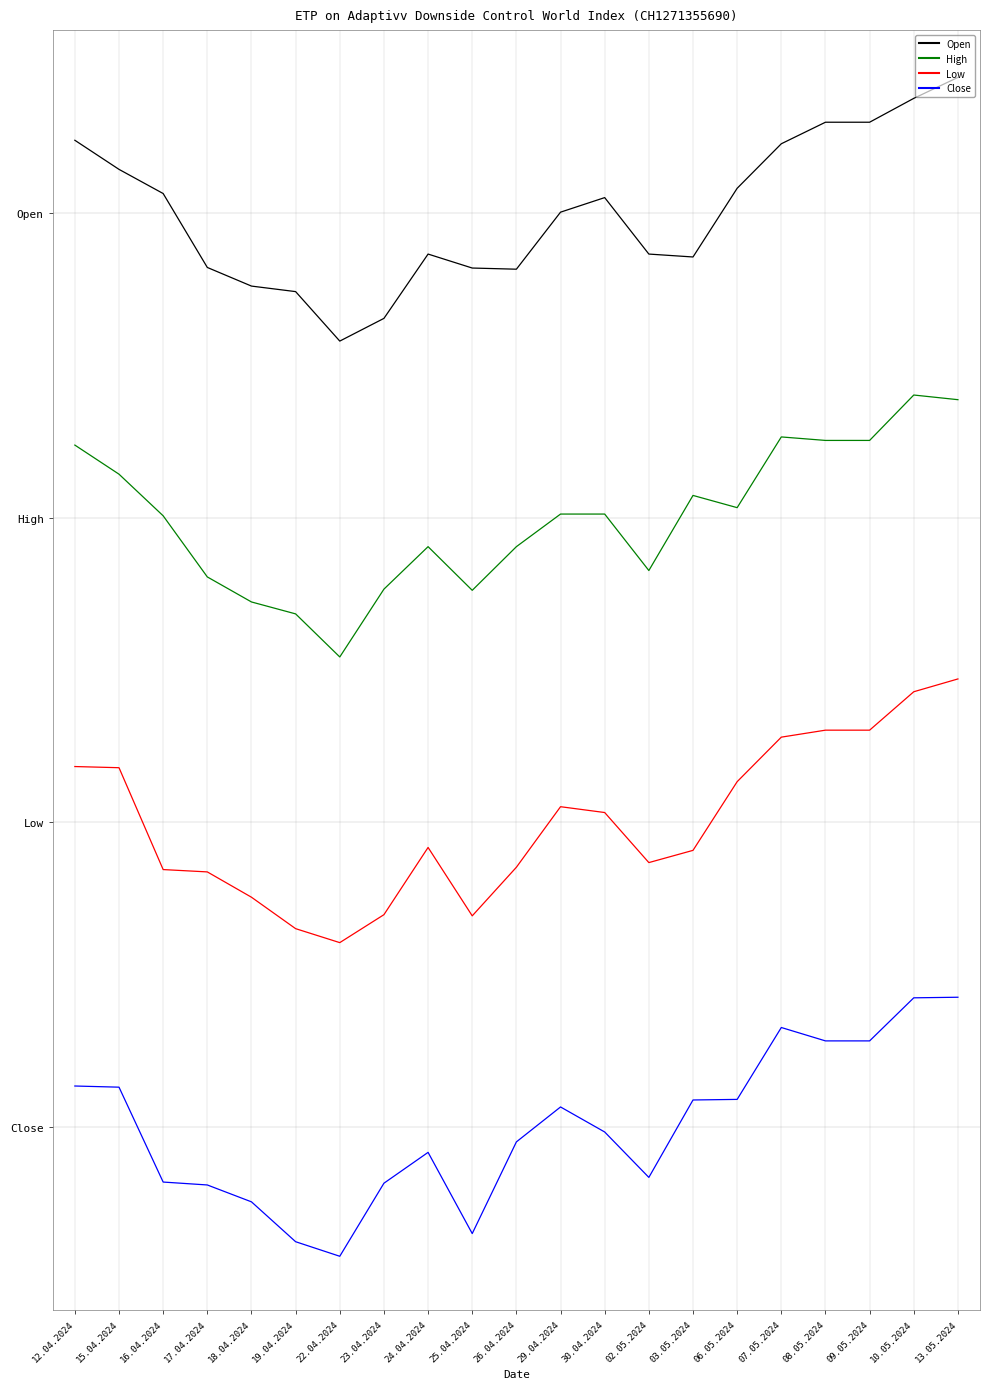

The value of Low at 08.05.2024 is 0.3. True or false?

False